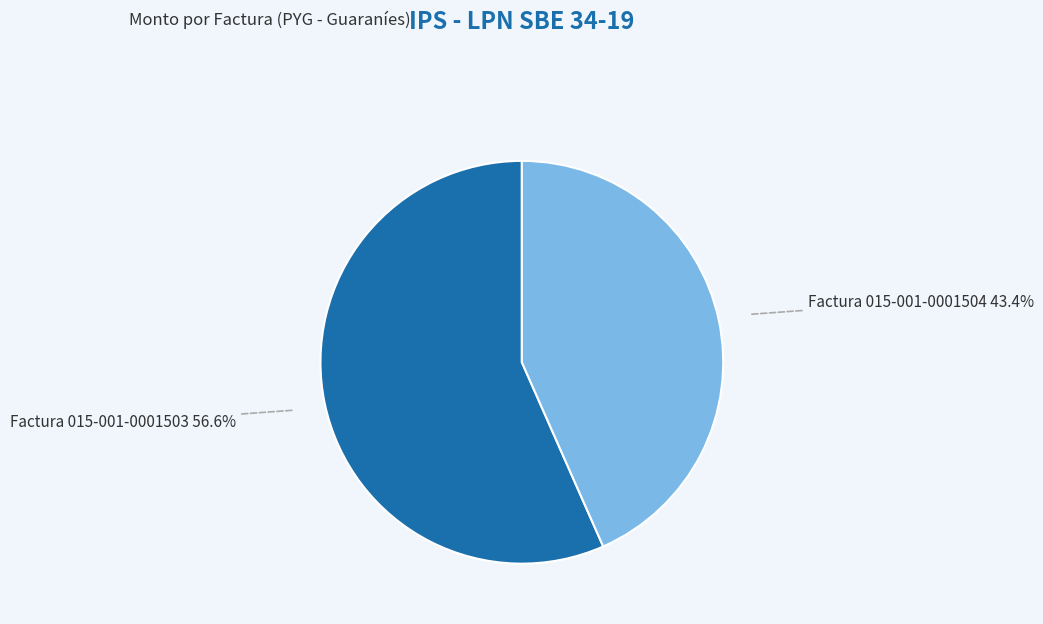

Does any single category account for the majority?

Yes